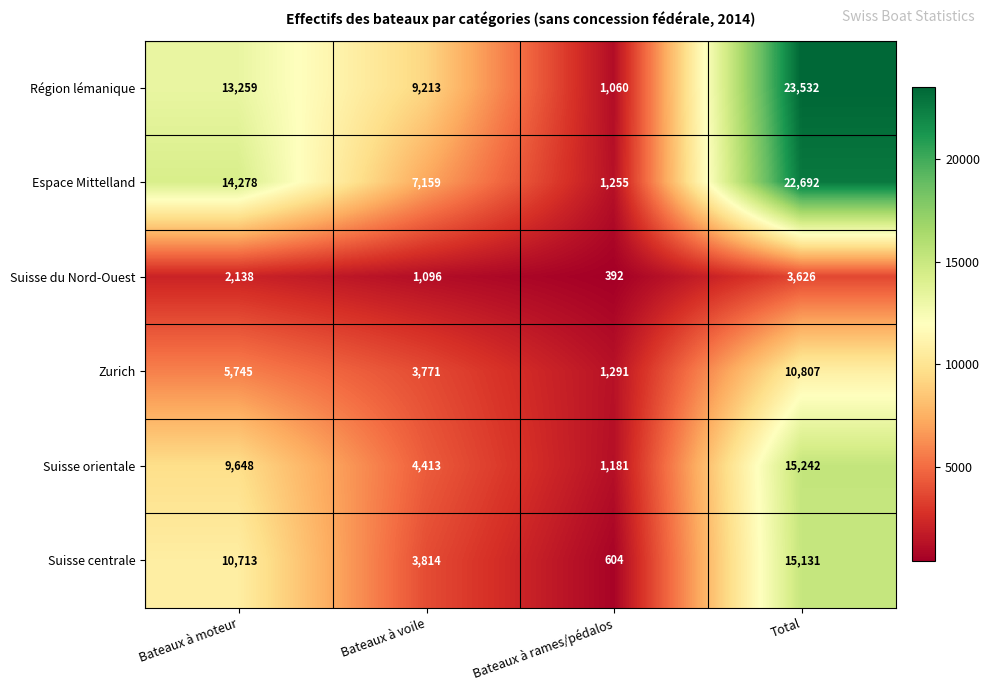

How many values in the Région lémanique series are below 13259?

2